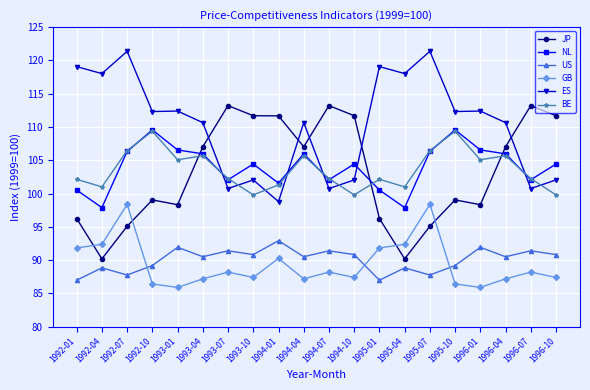

What is the total value across all series at 1992-07?

615.3